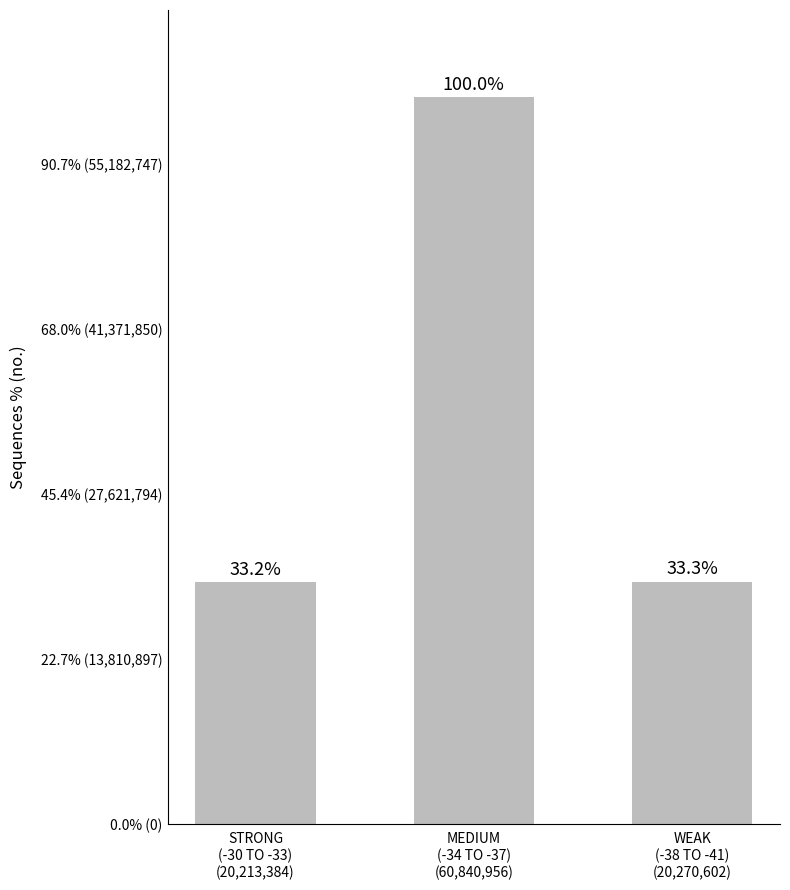

What is the difference between the values at WEAK
(-38 TO -41)
(20,270,602) and STRONG
(-30 TO -33)
(20,213,384)?

57218